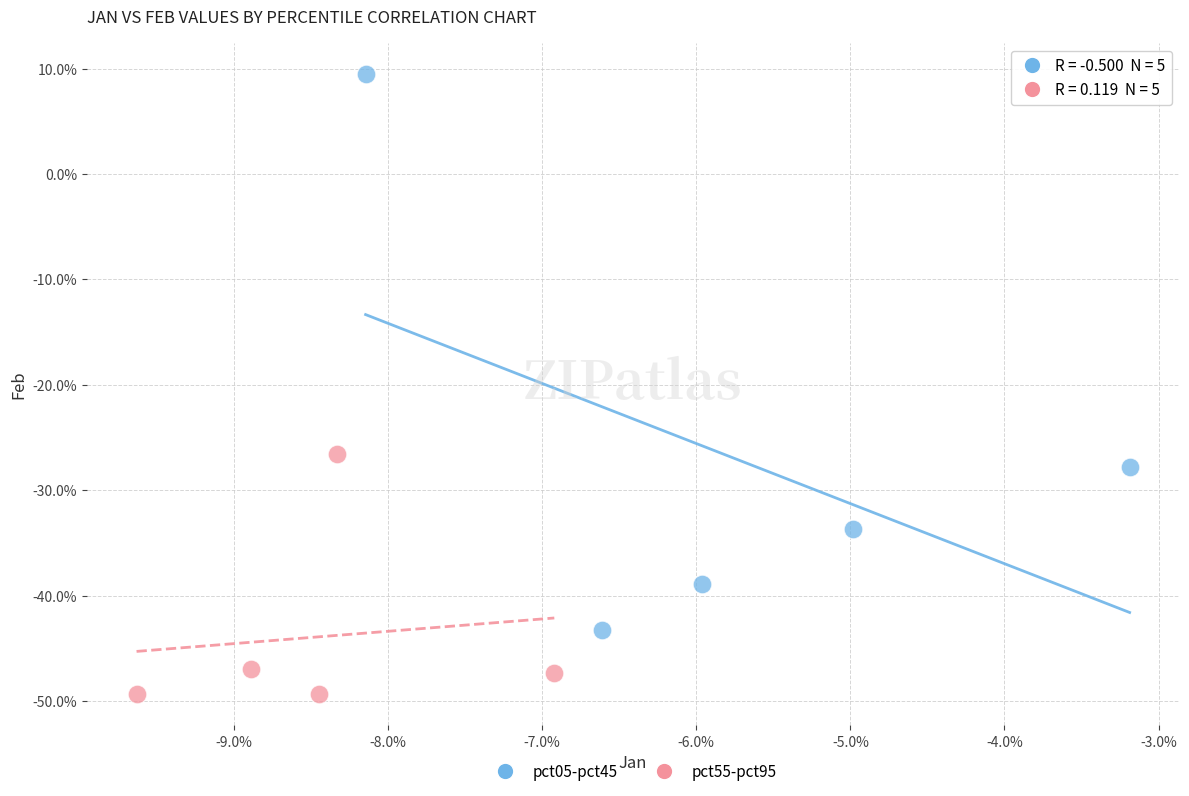

Which series has the widest spread of Y values?

pct05-pct45